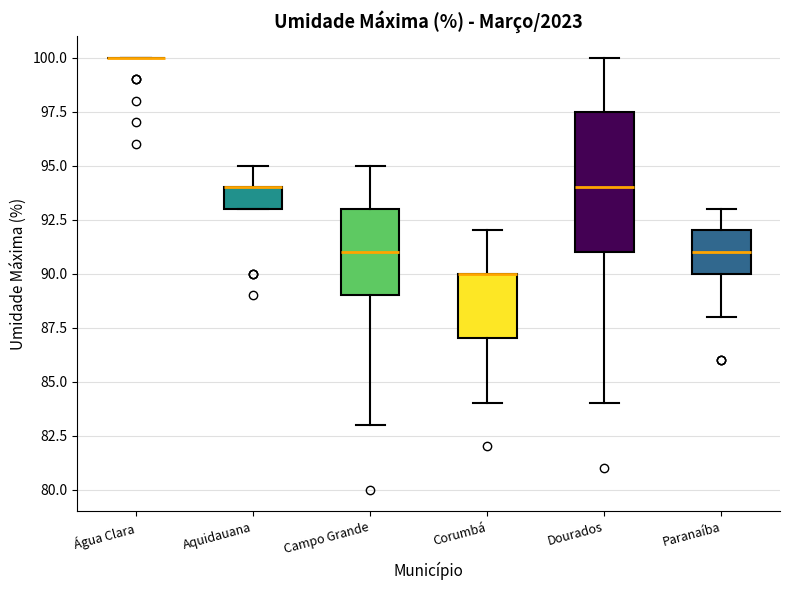

Reading left to right, transcribe this box plot: for each box, give where its median line is, the range the box spans, and where its two whiskers end, as read against the y-axis. The values are not printed on the chart, so give them approximately, as read against the axis.

Água Clara: box collapsed to a line at 100.0, whiskers 100.0 to 100.0
Aquidauana: median 94.0 (drawn on the box's upper edge), box 93.0 to 94.0, whiskers 93.0 to 95.0
Campo Grande: median 91.0, box 89.0 to 93.0, whiskers 83.0 to 95.0
Corumbá: median 90.0 (drawn on the box's upper edge), box 87.0 to 90.0, whiskers 84.0 to 92.0
Dourados: median 94.0, box 91.0 to 97.5, whiskers 84.0 to 100.0
Paranaíba: median 91.0, box 90.0 to 92.0, whiskers 88.0 to 93.0